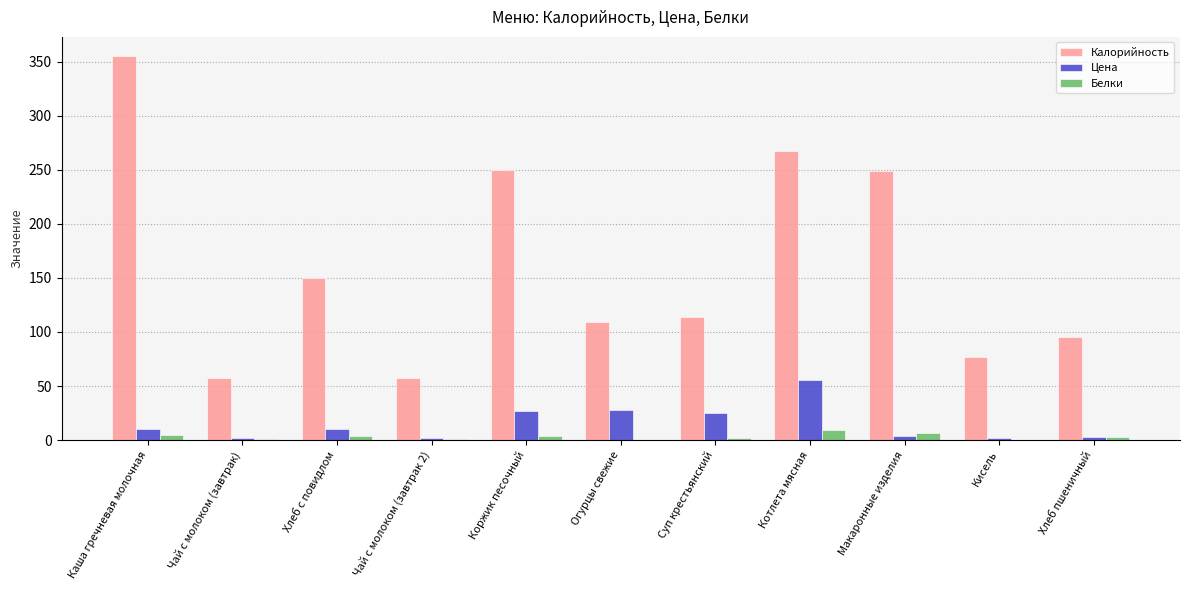

At which category is the sum across all series the highest?

Каша гречневая молочная